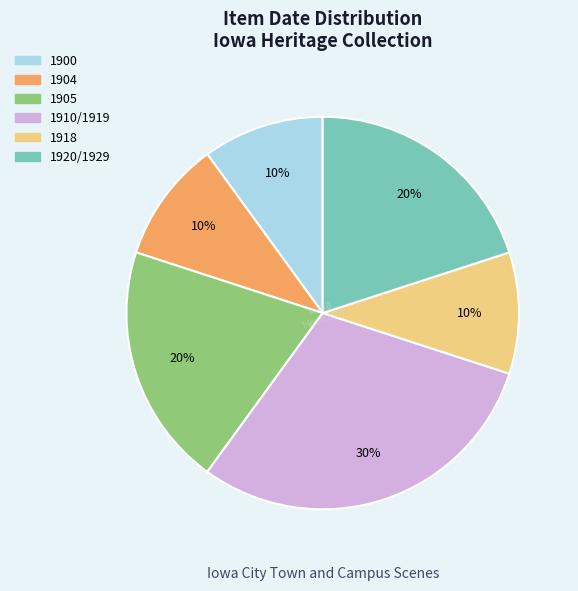

Is there any slice that represents more than half of the pie?

No